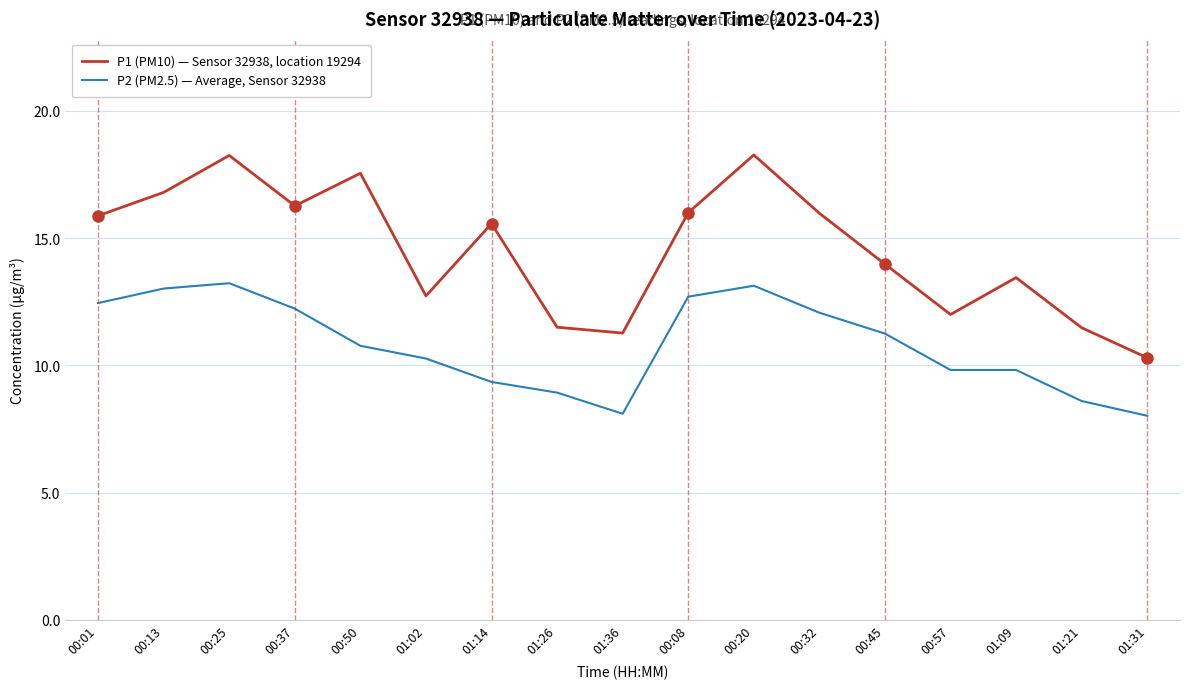

What is the sum of the P1 (PM10) — Sensor 32938, location 19294 values at 00:13 and 01:21?

28.3